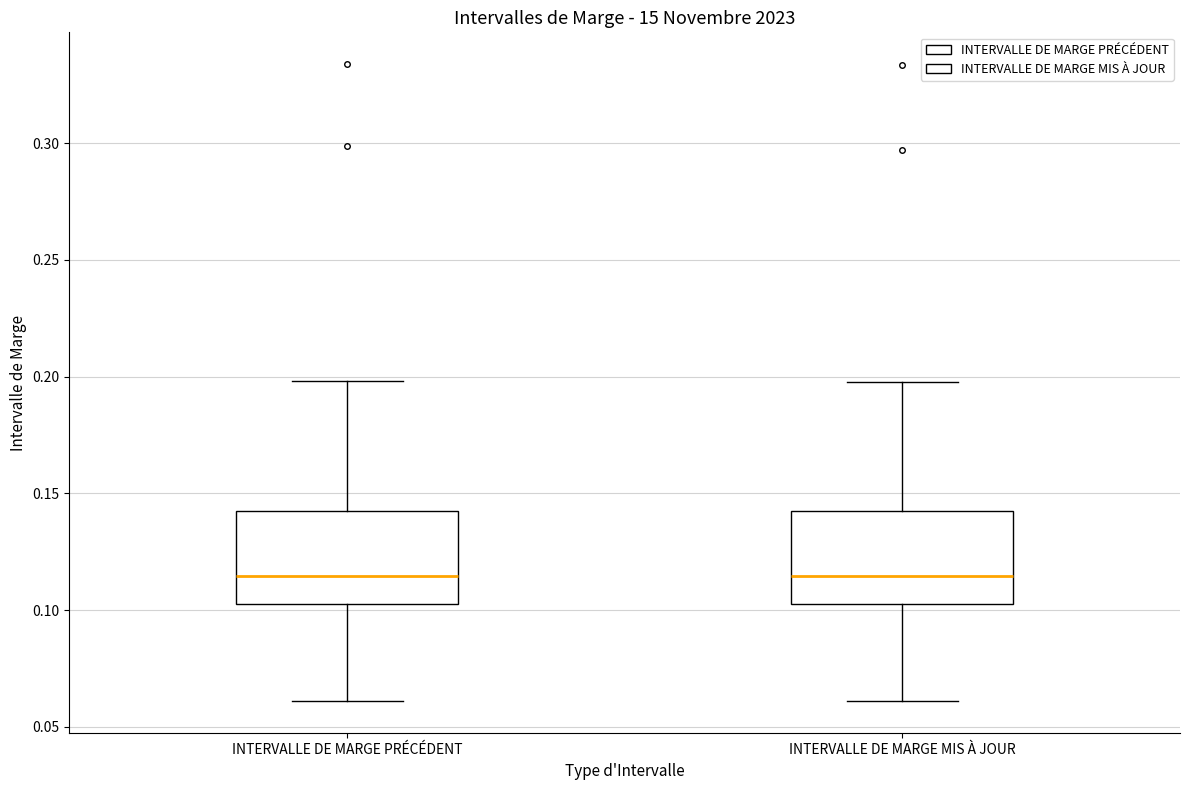

Reading left to right, read every box against the y-axis: the position of its median line, the range the box covers, and the ends of its whiskers. The values are not printed on the chart, so give them approximately, as read against the axis.

INTERVALLE DE MARGE PRÉCÉDENT: median 0.115, box 0.105 to 0.140, whiskers 0.060 to 0.200
INTERVALLE DE MARGE MIS À JOUR: median 0.115, box 0.105 to 0.140, whiskers 0.060 to 0.200